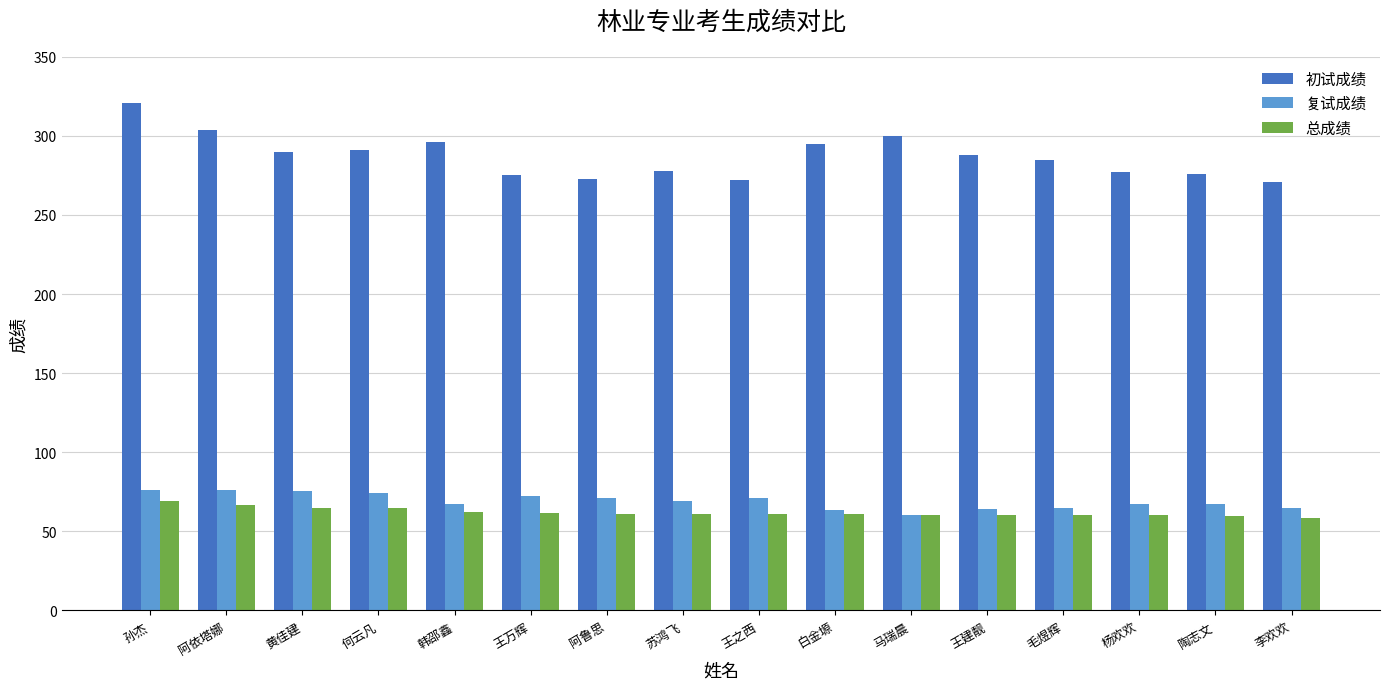

True or false: 初试成绩 has a value of 304.0 at 阿依塔娜.

True